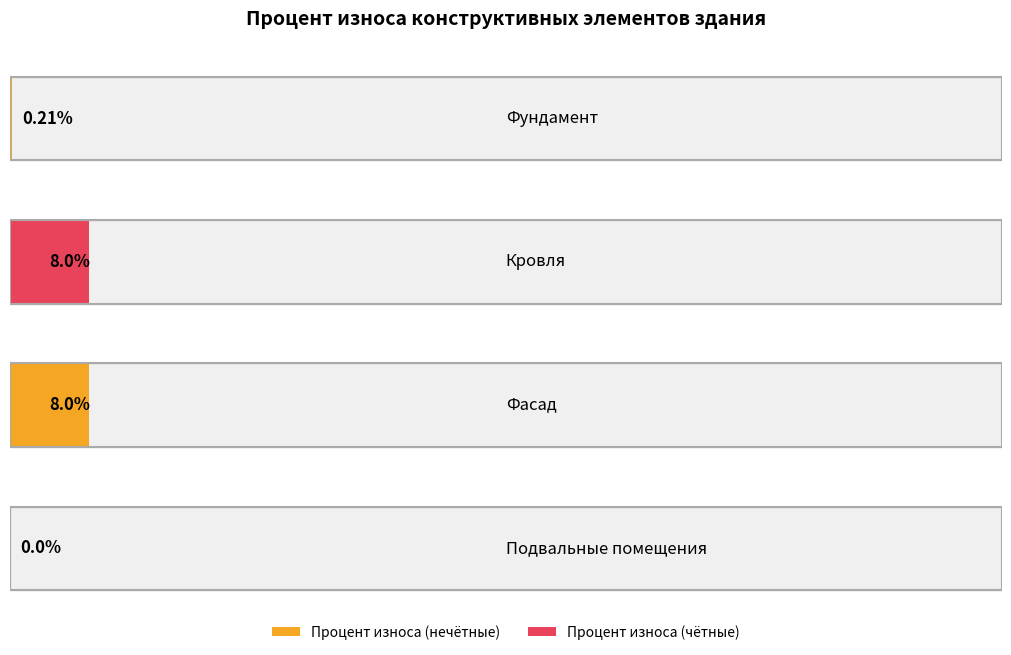

List the labels in order of value, largest first.

Кровля, Фасад, Фундамент, Подвальные помещения